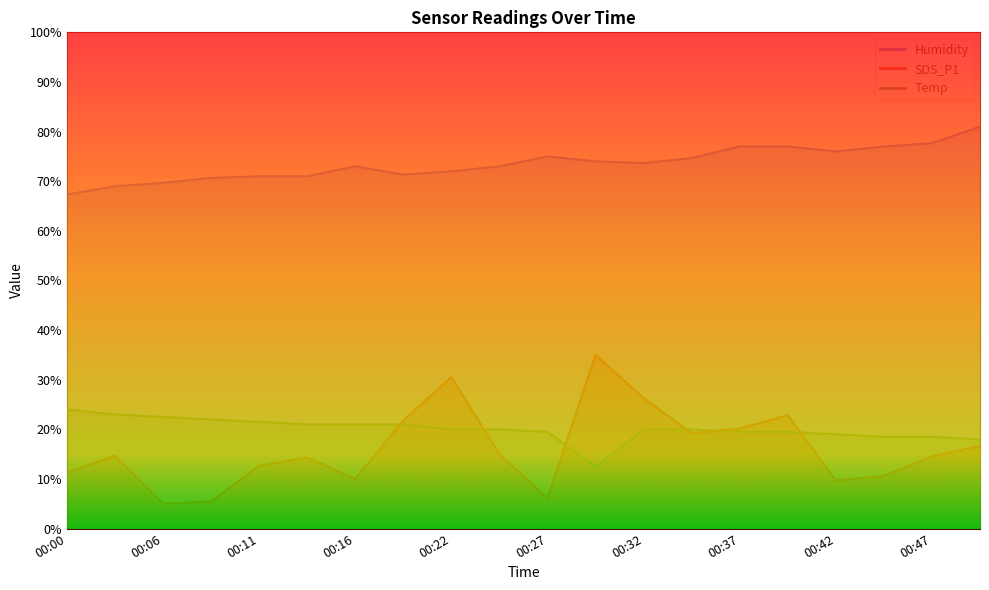

Reading left to right, list all the values displayed in this chart.

SDS_P1: 11.2	14.7	5.0	5.5	12.7	14.4	10.0	21.8	30.5	15.0	6.1	35.0	26.3	19.2	20.2	22.9	9.7	10.6	14.6	16.6
Humidity: 67.3	69.0	69.7	70.7	71.0	71.0	73.0	71.3	72.0	73.0	75.0	74.0	73.7	74.7	77.0	77.0	76.0	77.0	77.7	81.0
Temp: 24.0	23.0	22.5	22.0	21.5	21.0	21.0	21.0	20.0	20.0	19.5	12.5	20.0	20.0	19.5	19.5	19.0	18.5	18.5	18.0